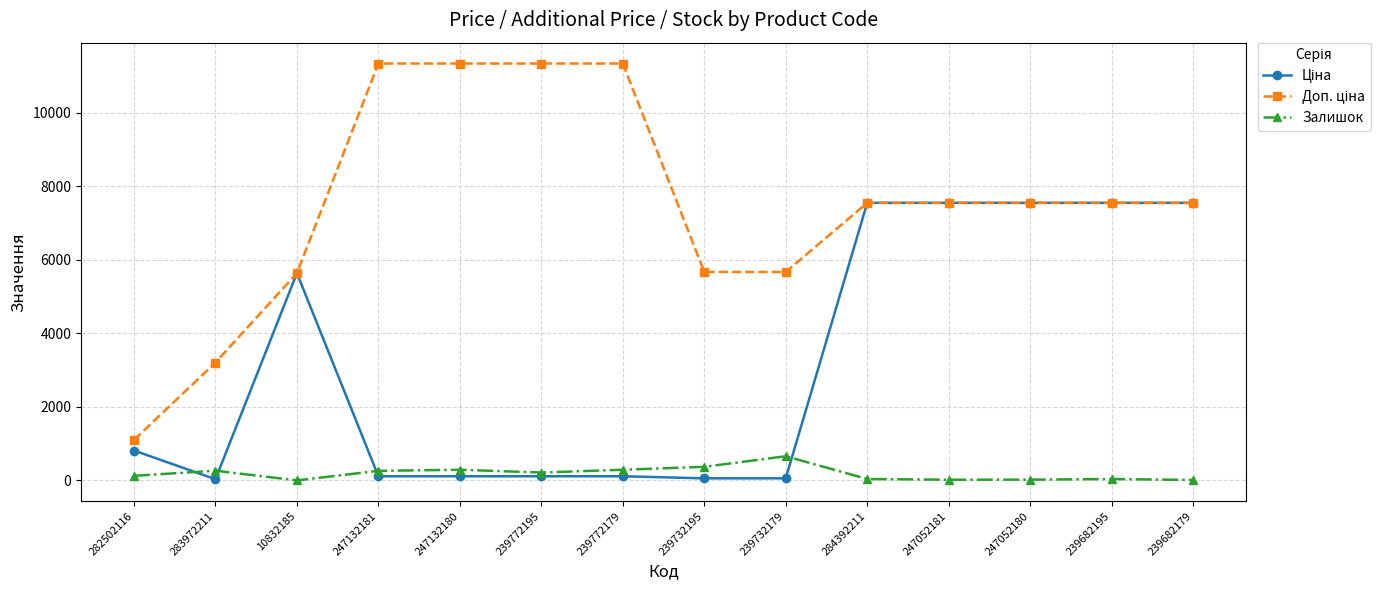

What is the label of the 6th point from the right?

239732179